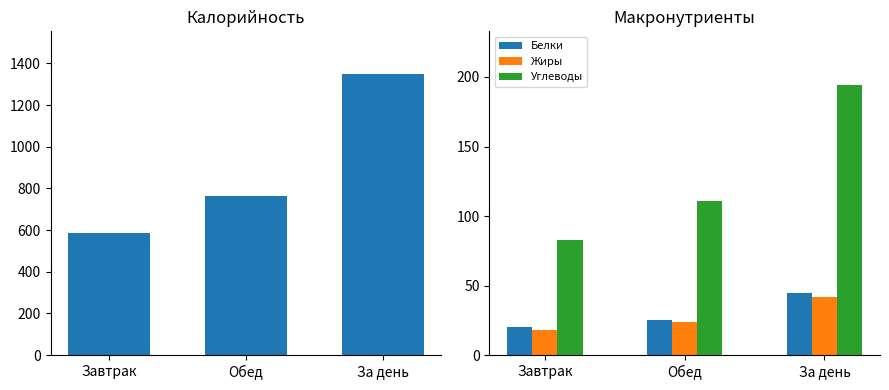

Is the value of Углеводы at За день greater than the value of Калорийность at Обед?

No